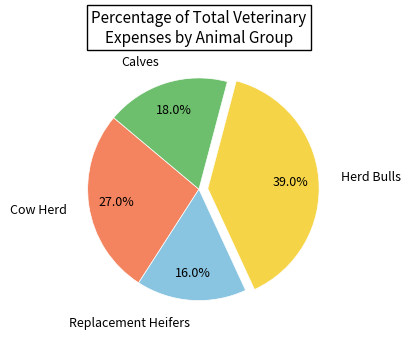

Approximately how many times larger is the value at Cow Herd compared to Replacement Heifers?

1.7